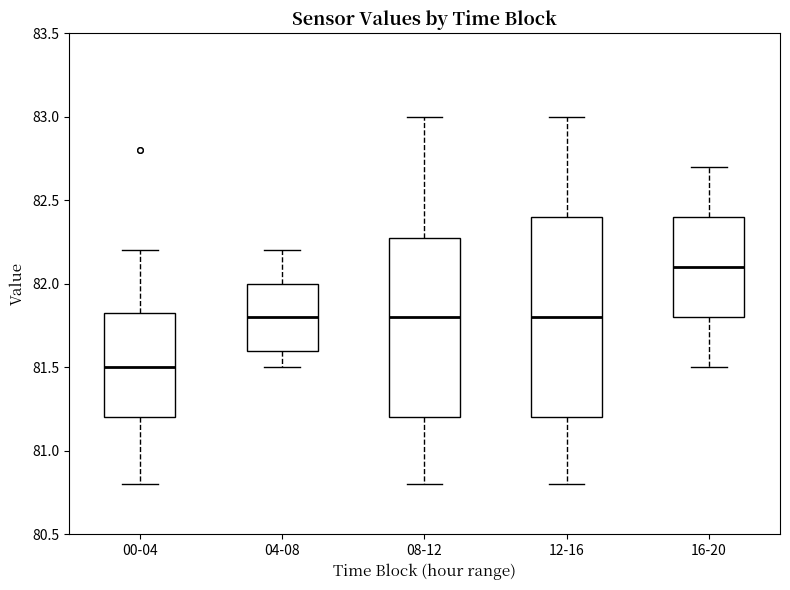

Reading left to right, read every box against the y-axis: the position of its median line, the range the box covers, and the ends of its whiskers. The values are not printed on the chart, so give them approximately, as read against the axis.

00-04: median 81.50, box 81.20 to 81.85, whiskers 80.80 to 82.20
04-08: median 81.80, box 81.60 to 82.00, whiskers 81.50 to 82.20
08-12: median 81.80, box 81.20 to 82.30, whiskers 80.80 to 83.00
12-16: median 81.80, box 81.20 to 82.40, whiskers 80.80 to 83.00
16-20: median 82.10, box 81.80 to 82.40, whiskers 81.50 to 82.70